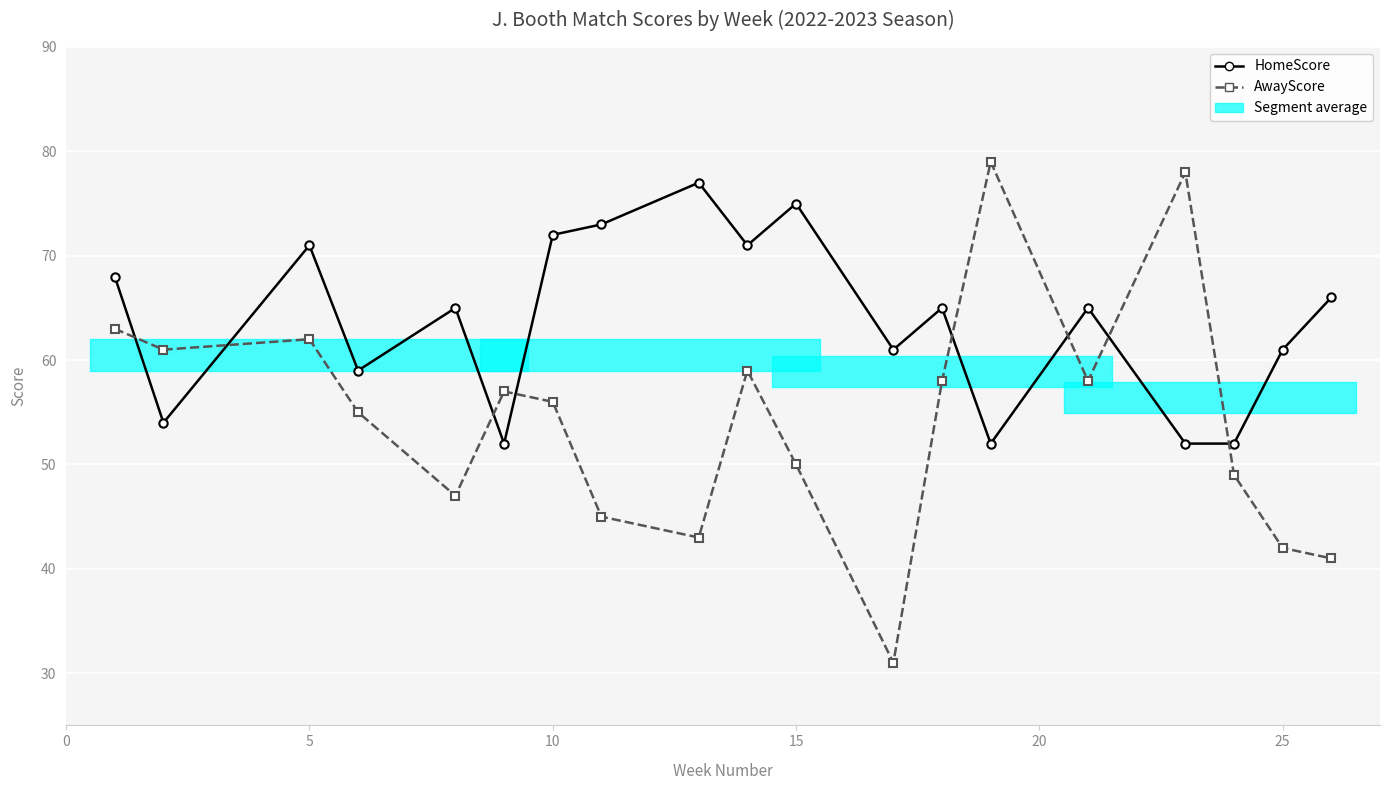

Reading right to left, transcribe all the data shown in this chart.

HomeScore: 66	61	52	52	65	52	65	61	75	71	77	73	72	52	65	59	71	54	68
AwayScore: 41	42	49	78	58	79	58	31	50	59	43	45	56	57	47	55	62	61	63